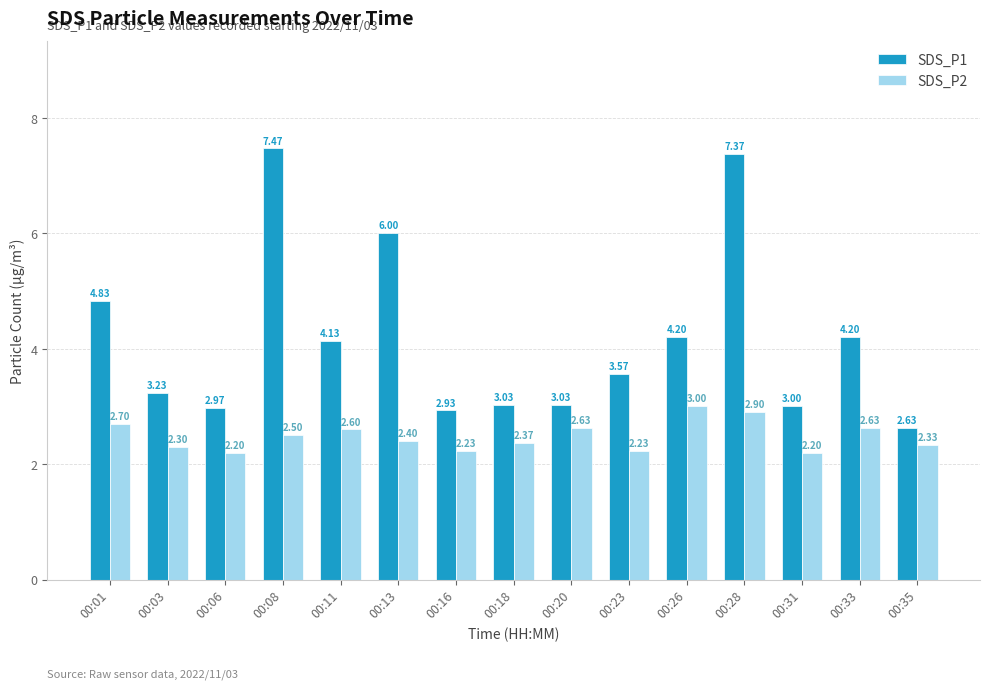

Which series has the widest spread of values?

SDS_P1